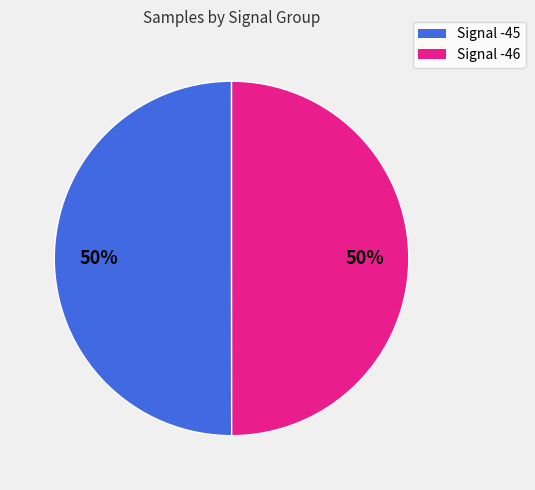

To the nearest percent, what is the average slice percentage?

50%